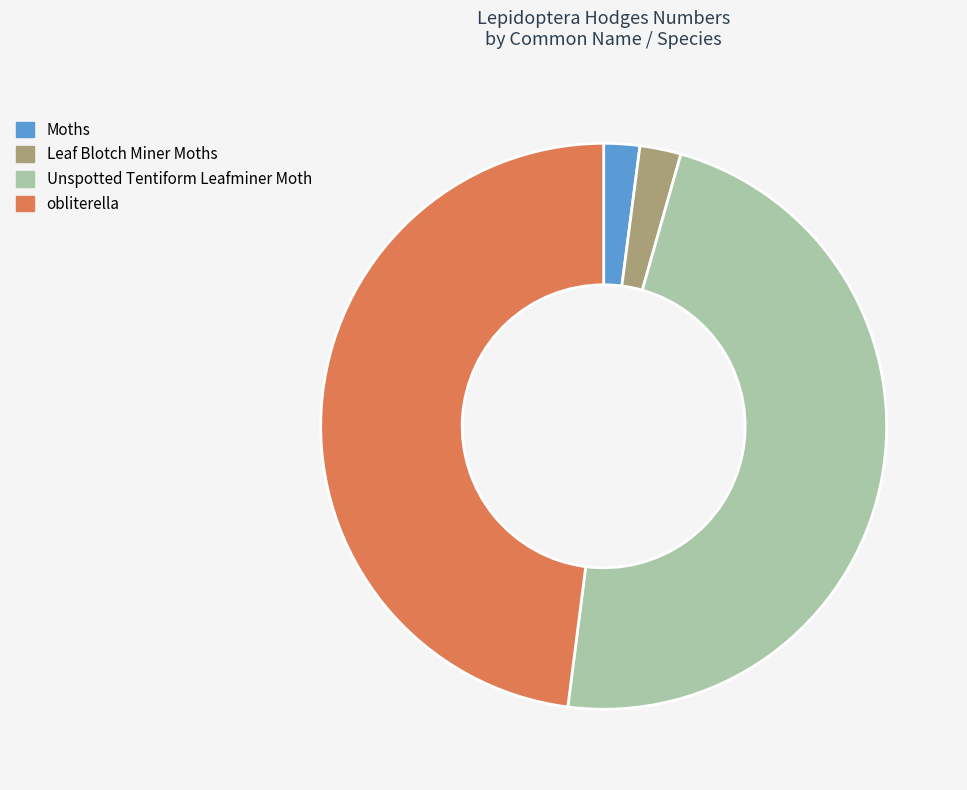

Is there a majority slice in this chart?

No